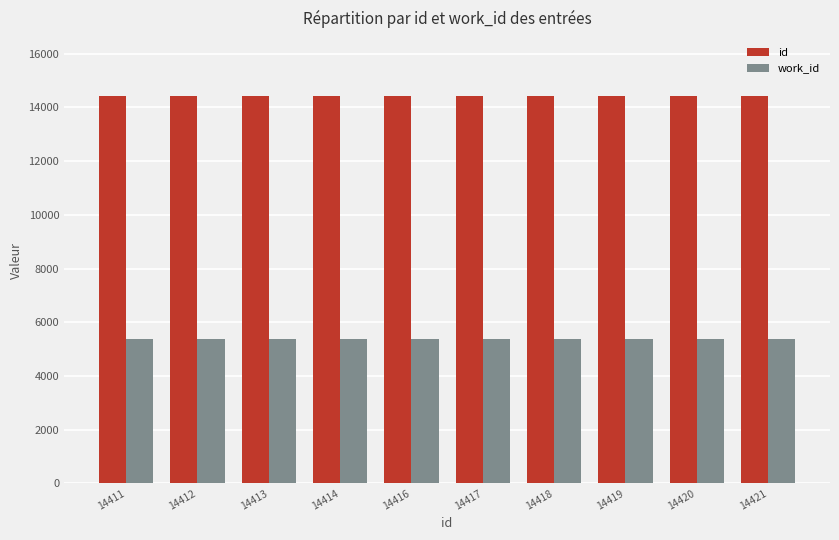

How many data points in id are less than 14417?

5